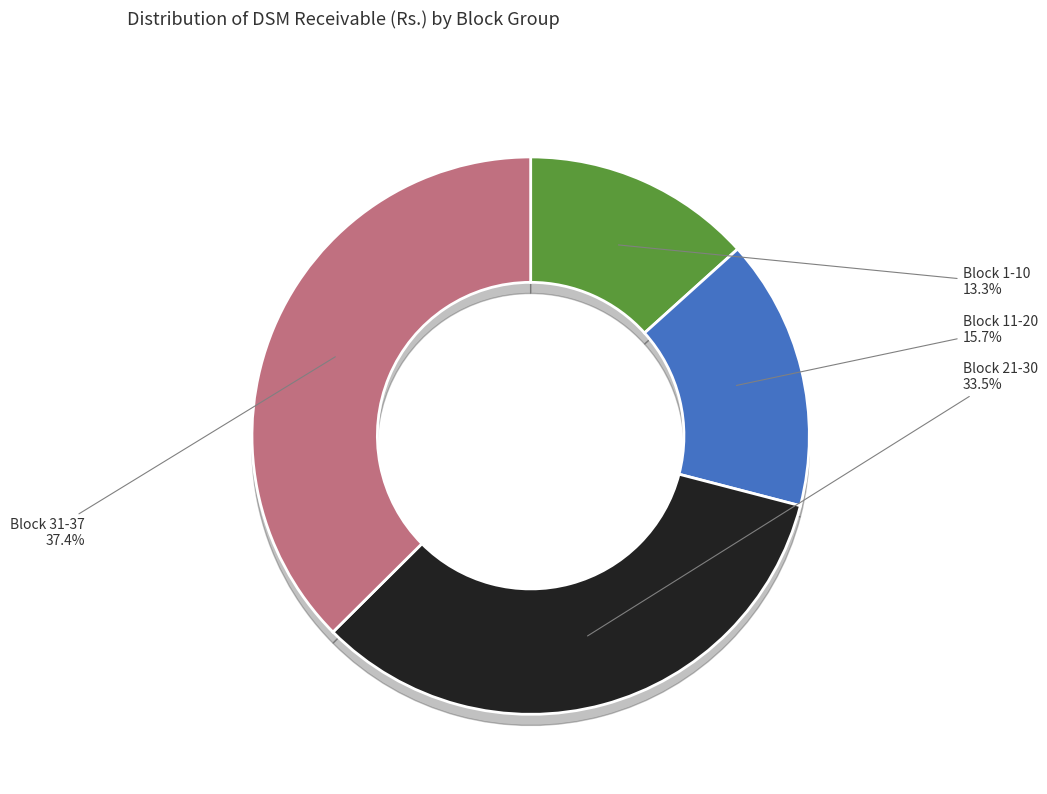

What is the change in value from 10 to 24?

+2534630.8